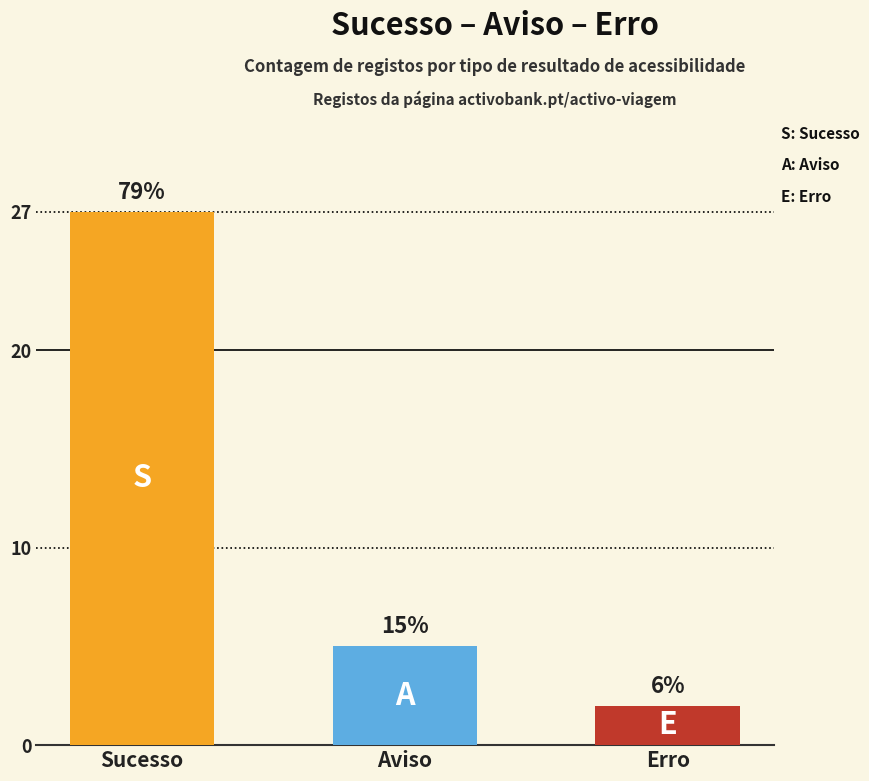

Does the chart contain any negative values?

No